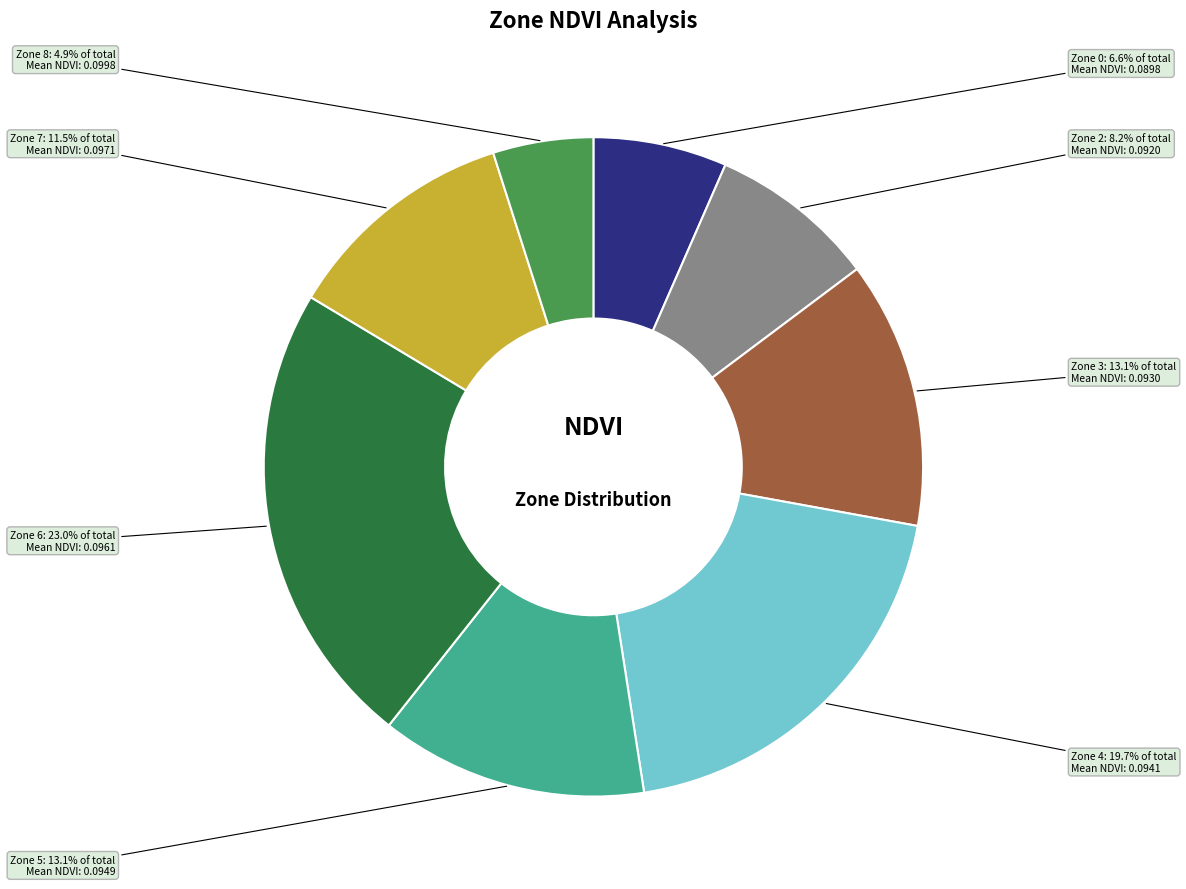

To the nearest percent, what percentage of the pie is Zone 0?

7%